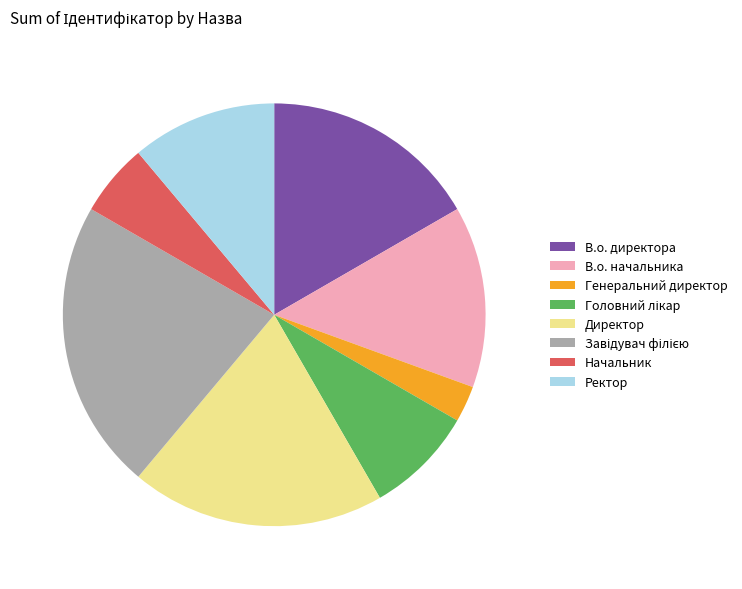

The В.о. начальника slice represents 1% of the pie. True or false?

False